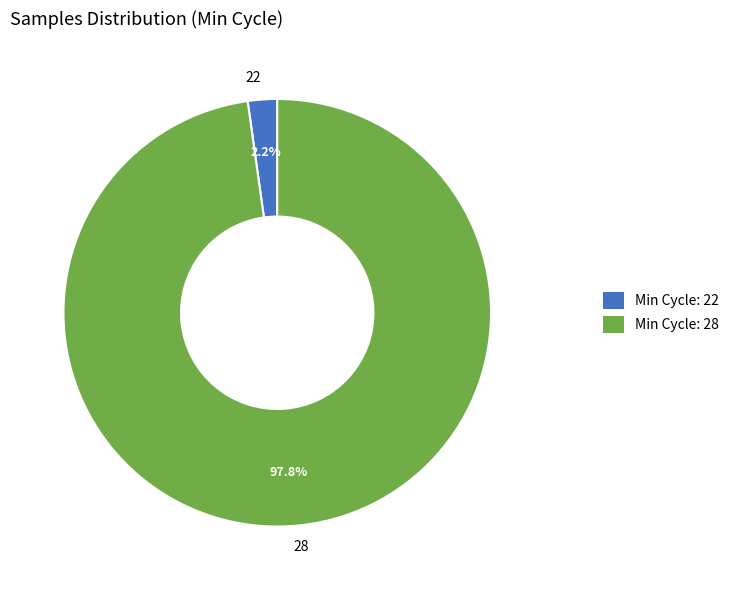

Does any single category account for the majority?

Yes